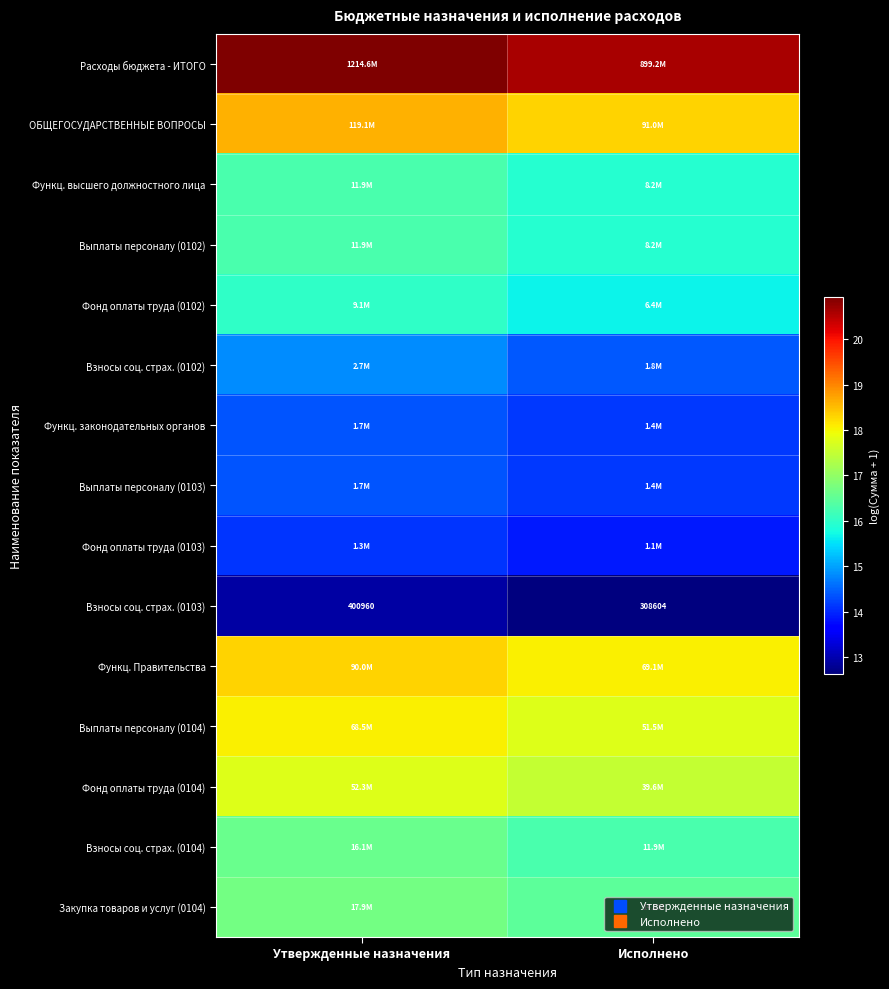

What is the spread (max minus min) of values at Исполнено?

8.0